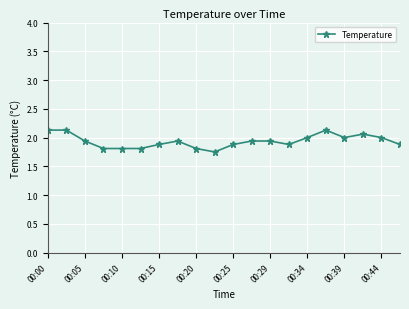

What is the difference between the second highest and second lowest values?

0.3